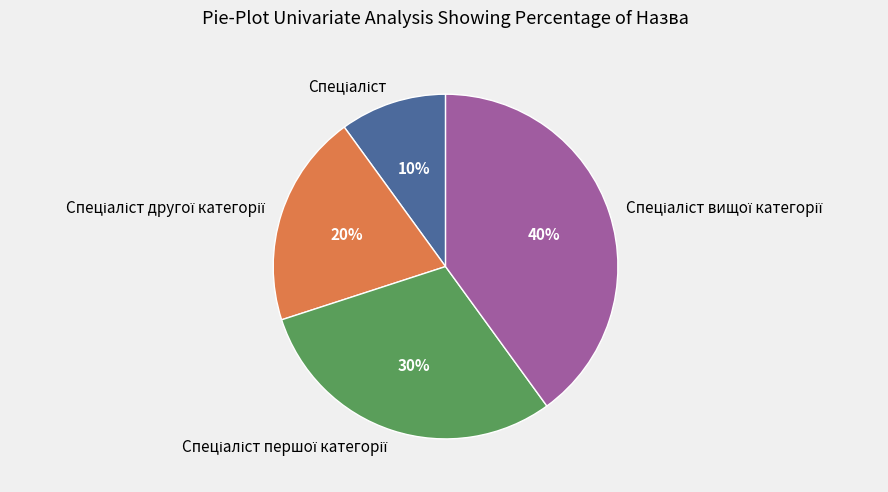

To the nearest percent, what is the average slice percentage?

25%